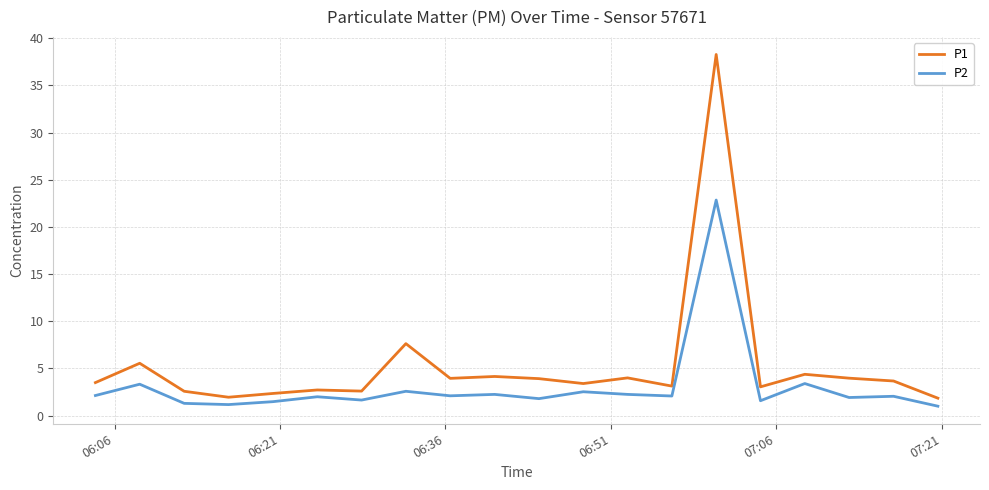

Rank the series by their average value, from highest to lowest.

P1, P2